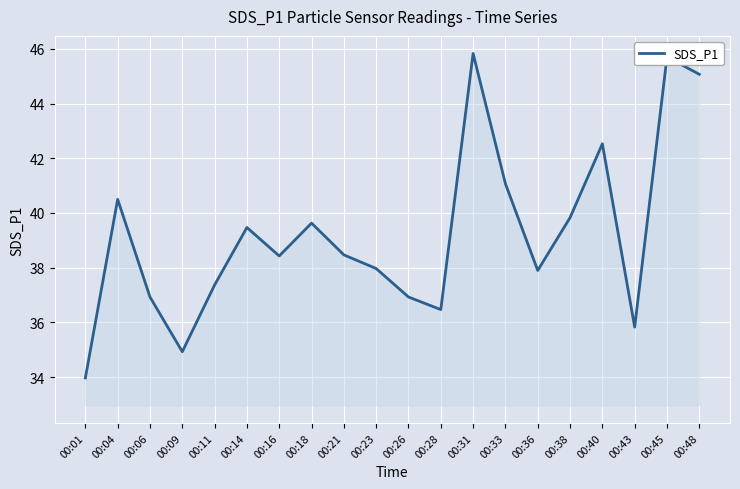

Which has a higher value, 00:33 or 00:06?

00:33